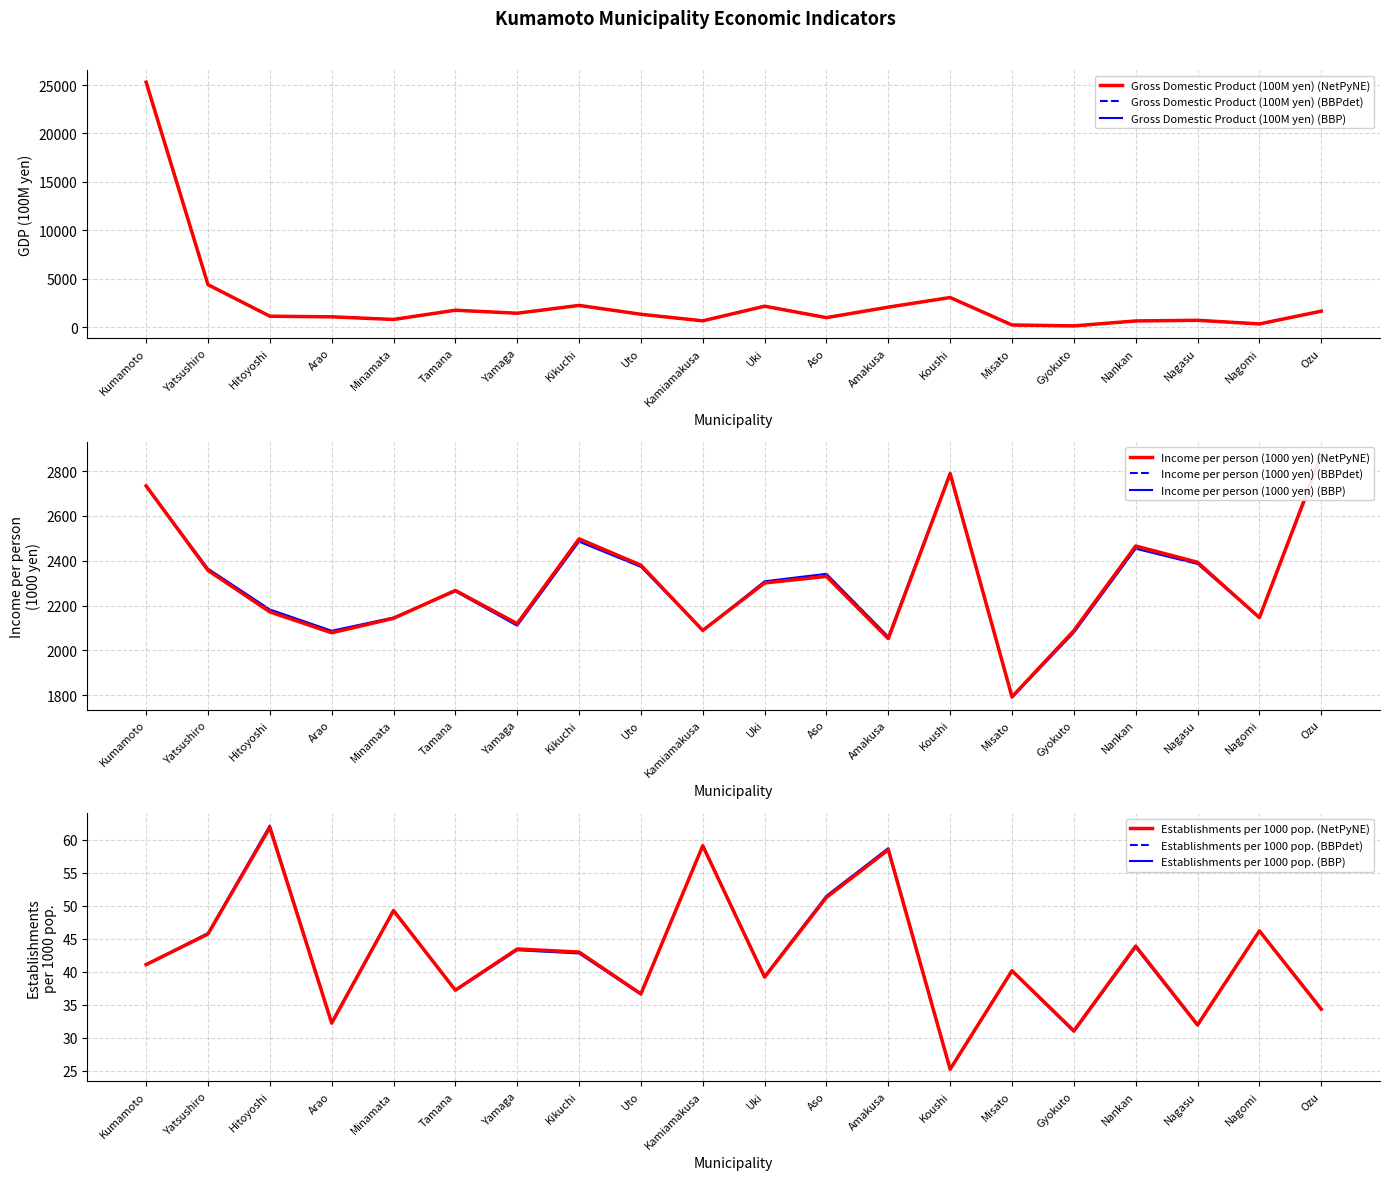

Rank the categories by Establishments per 1000 pop. value from lowest to highest.

Koushi, Gyokuto, Nagasu, Arao, Ozu, Uto, Tamana, Uki, Misato, Kumamoto, Kikuchi, Yamaga, Nankan, Yatsushiro, Nagomi, Minamata, Aso, Amakusa, Kamiamakusa, Hitoyoshi